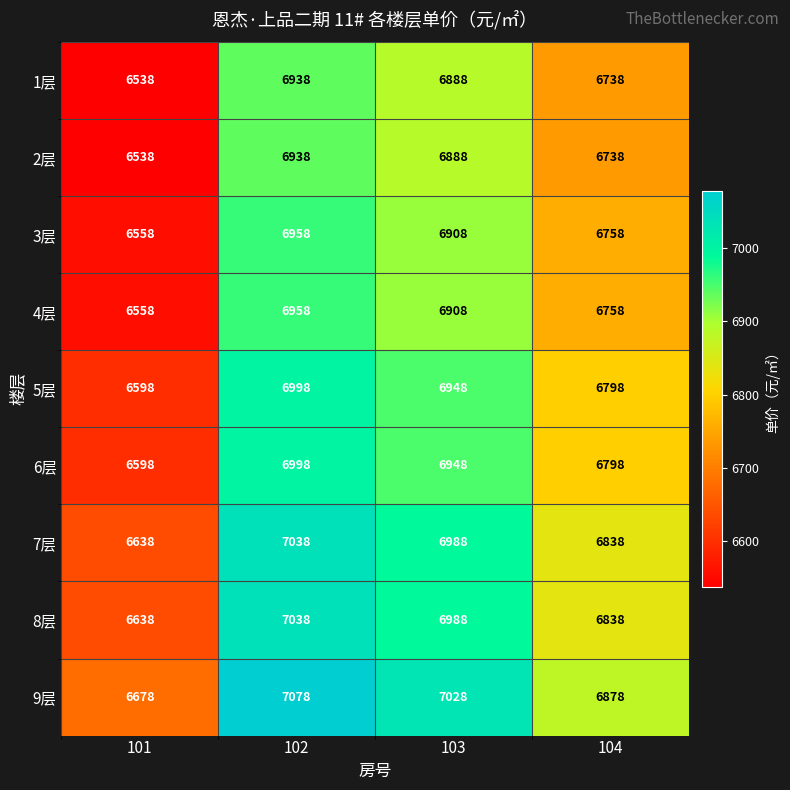

At which label does 3层 reach its minimum?

101